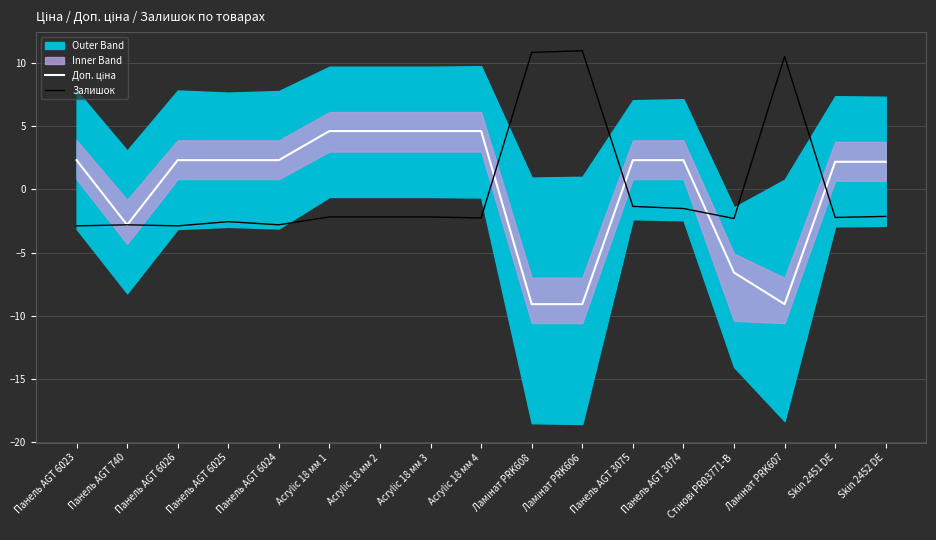

Rank the categories by Доп. ціна value from highest to lowest.

Acrylic 18 мм 1, Acrylic 18 мм 2, Acrylic 18 мм 3, Acrylic 18 мм 4, Панель AGT 6023, Панель AGT 6026, Панель AGT 6025, Панель AGT 6024, Панель AGT 3075, Панель AGT 3074, Skin 2451 DE, Skin 2452 DE, Панель AGT 740, Стінові PR03771-B, Ламінат PRK608, Ламінат PRK606, Ламінат PRK607